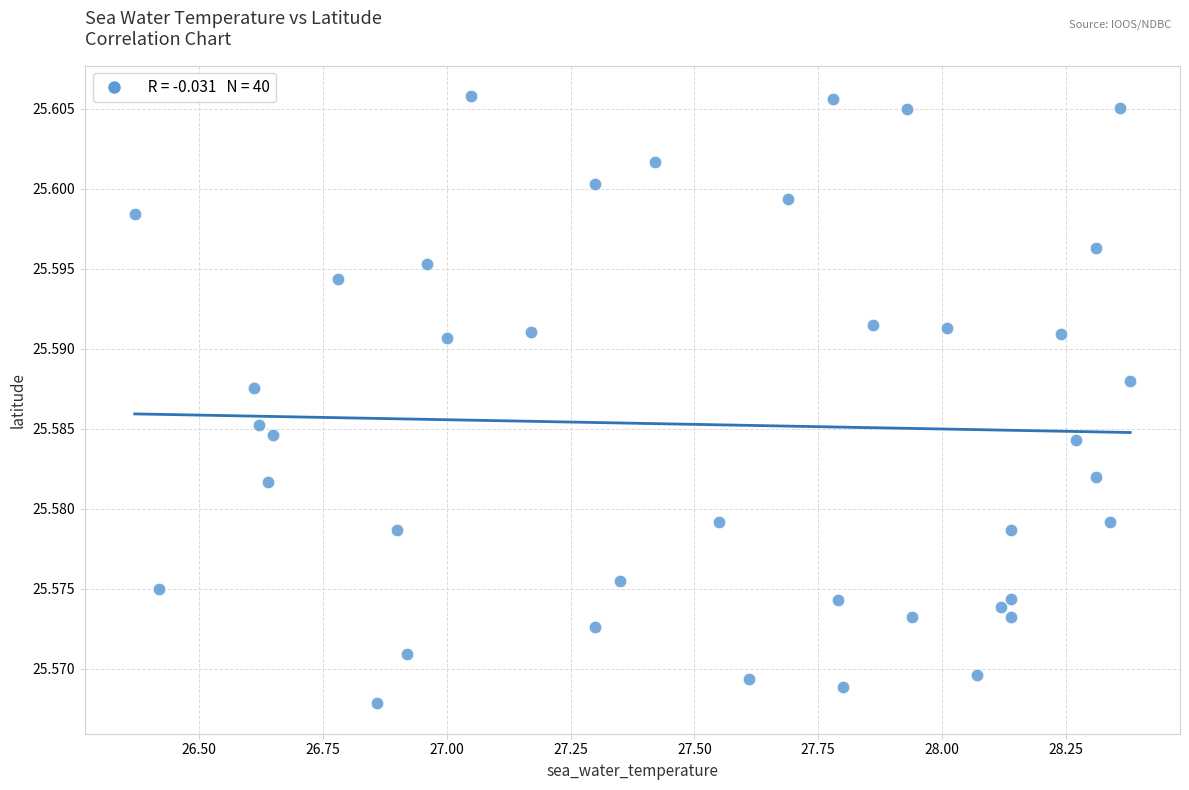

What is the range of X values (max minus min)?

2.0